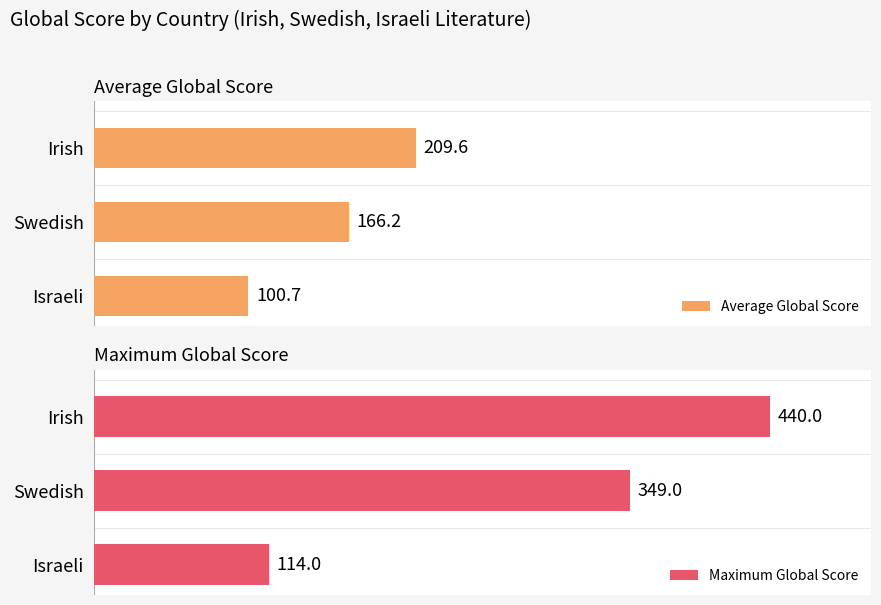

Where is Average Global Score nearest to the value 155?

Swedish